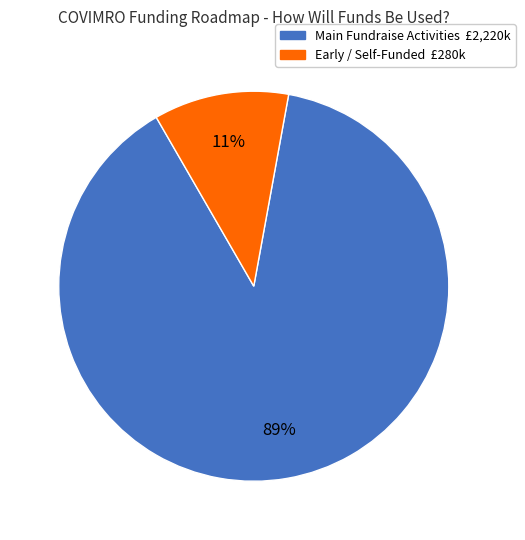

Is there any slice that represents more than half of the pie?

Yes